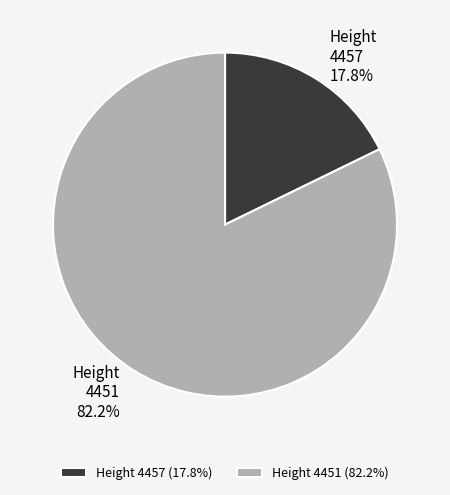

Does any single category account for the majority?

Yes